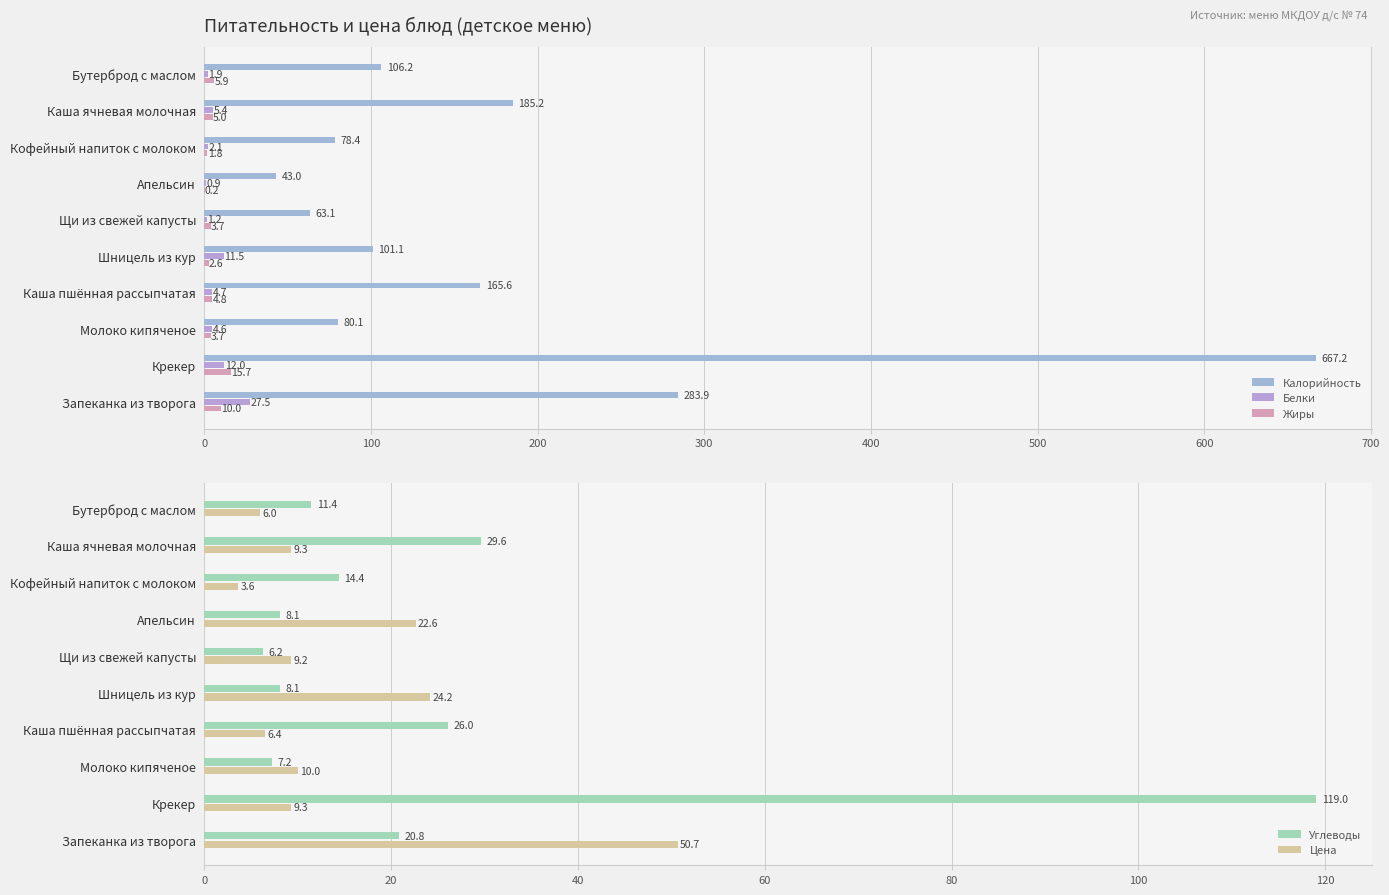

Rank the series by their maximum value, from highest to lowest.

Калорийность, Углеводы, Цена, Белки, Жиры